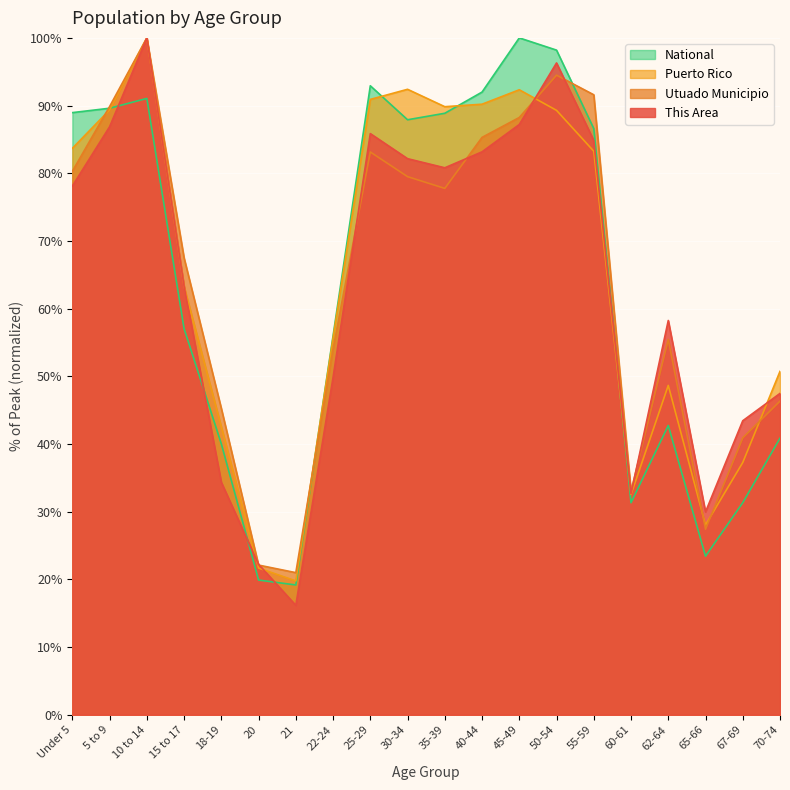

Reading left to right, extract all data points from this chart.

This Area: 78.1	86.9	100.0	63.3	34.3	22.2	16.2	49.8	85.9	82.2	80.8	83.2	87.2	96.3	84.8	32.7	58.2	30.0	43.4	47.5
Utuado Municipio: 80.3	89.9	100.0	67.5	45.3	22.1	21.0	54.0	83.1	79.5	77.8	85.3	88.2	94.5	91.6	33.0	55.4	27.4	40.9	46.3
Puerto Rico: 83.7	89.4	100.0	63.3	42.6	21.7	19.8	55.7	90.9	92.4	89.8	90.2	92.3	89.3	83.3	32.5	48.7	28.0	37.3	50.7
National: 89.0	89.6	91.1	57.0	40.0	19.9	19.2	56.0	92.9	87.9	88.9	92.0	100.0	98.2	86.6	31.3	42.7	23.4	31.3	40.9